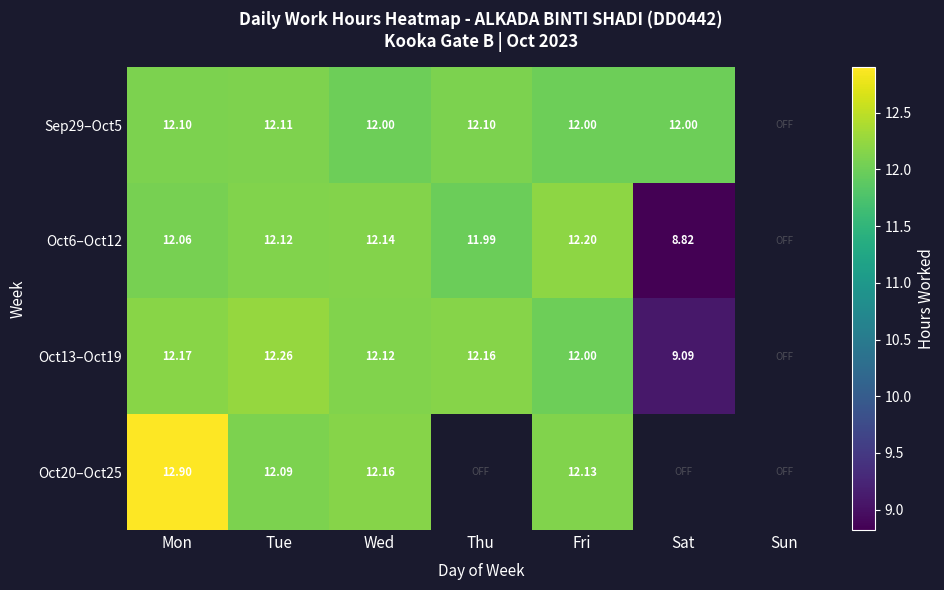

Is the value of Oct20–Oct25 at Wed greater than the value of Oct13–Oct19 at Sat?

Yes